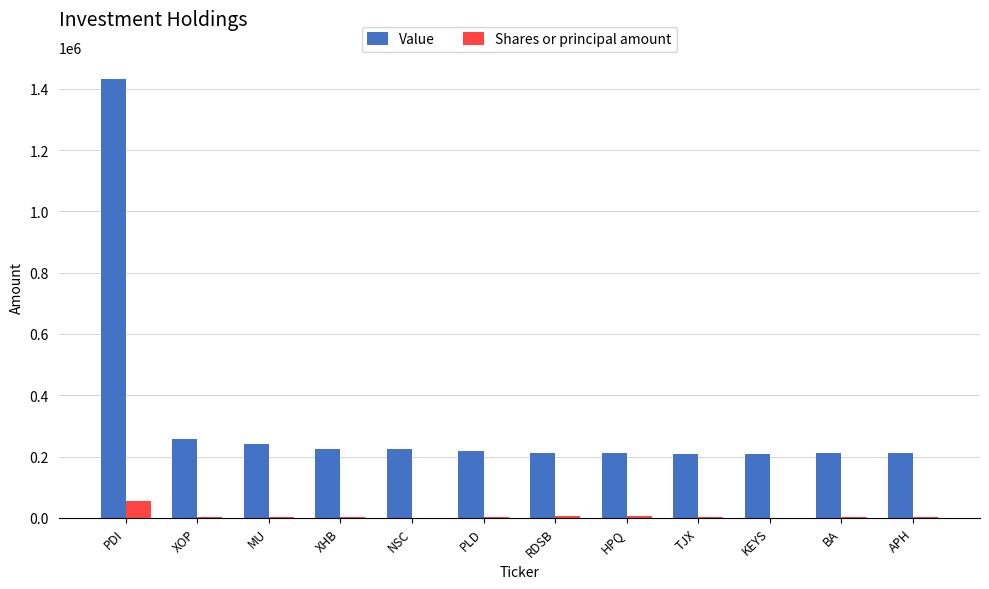

What is the greatest value displayed?

1433000